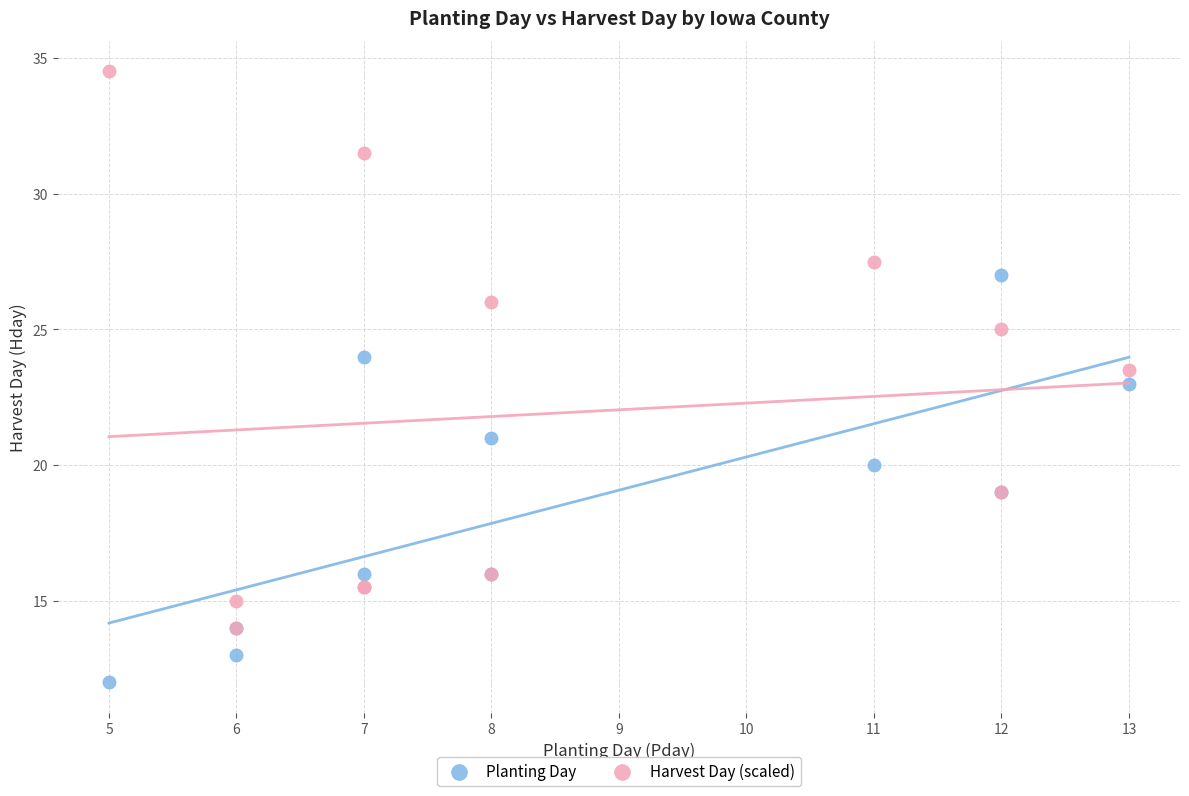

Which series has the largest Y range (max minus min)?

Harvest Day (scaled)